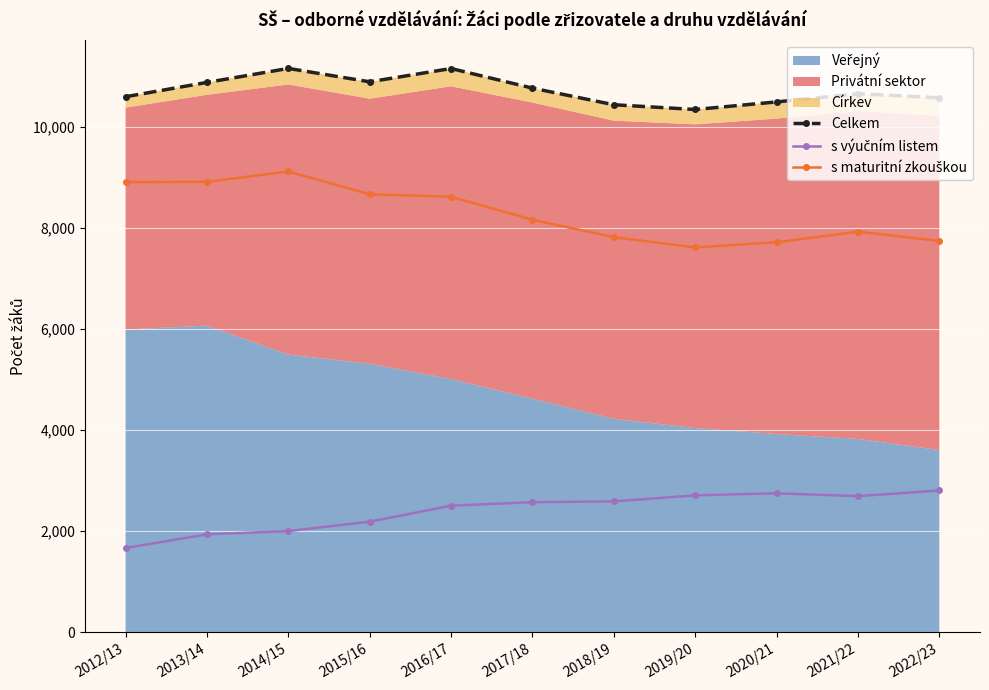

True or false: Celkem and s výučním listem intersect in this chart.

False